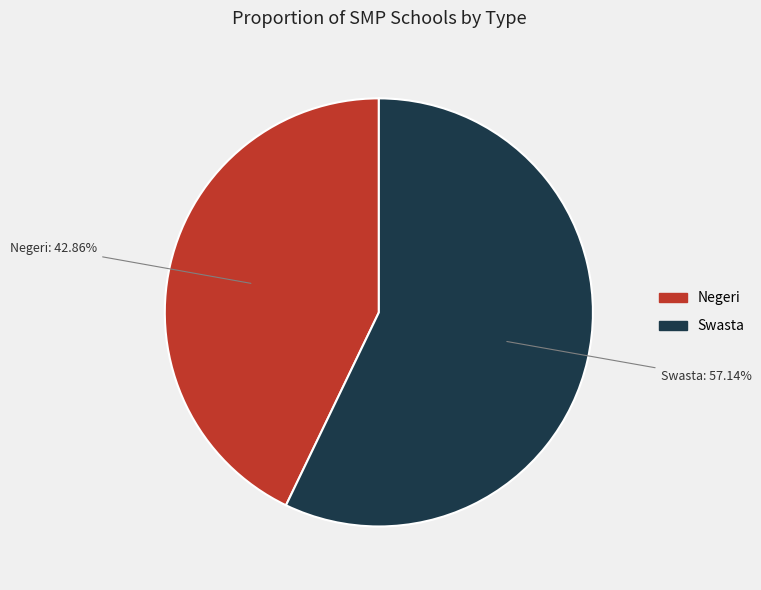

The Swasta slice represents 57% of the pie. True or false?

True